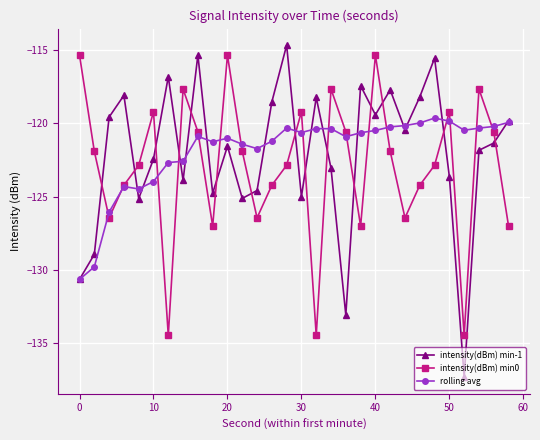

What is the sum of all intensity(dBm) min-1 values?

-3662.4